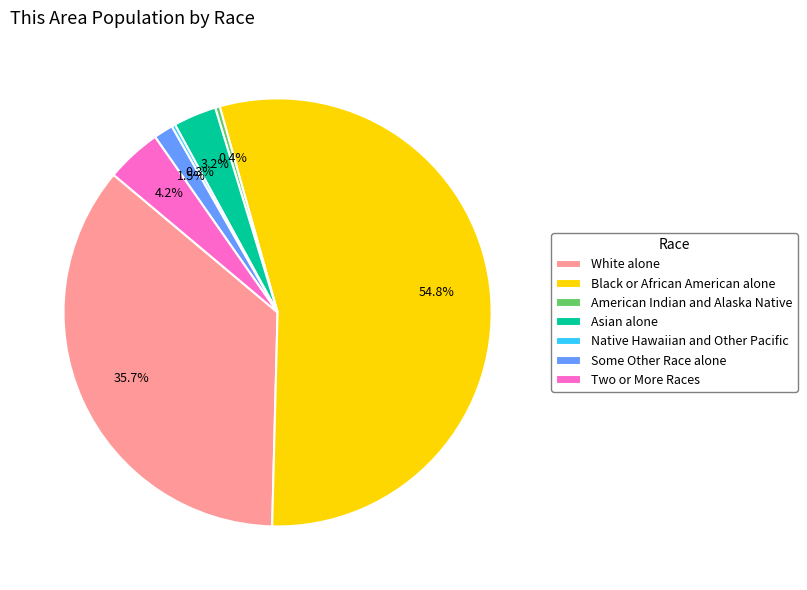

Is it true that Two or More Races is 4% of the pie?

True